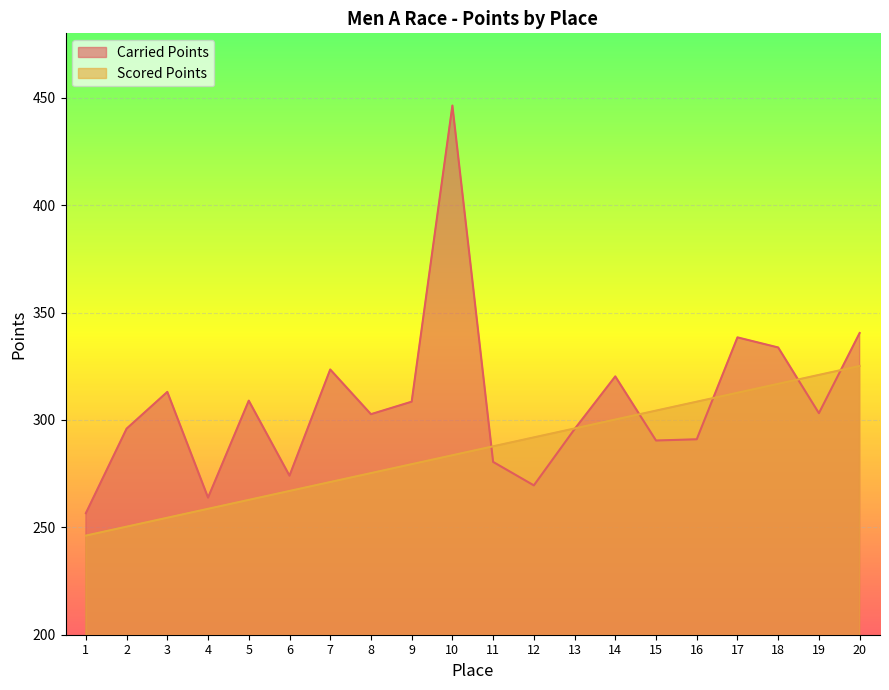

How many lines are shown in the chart?

2